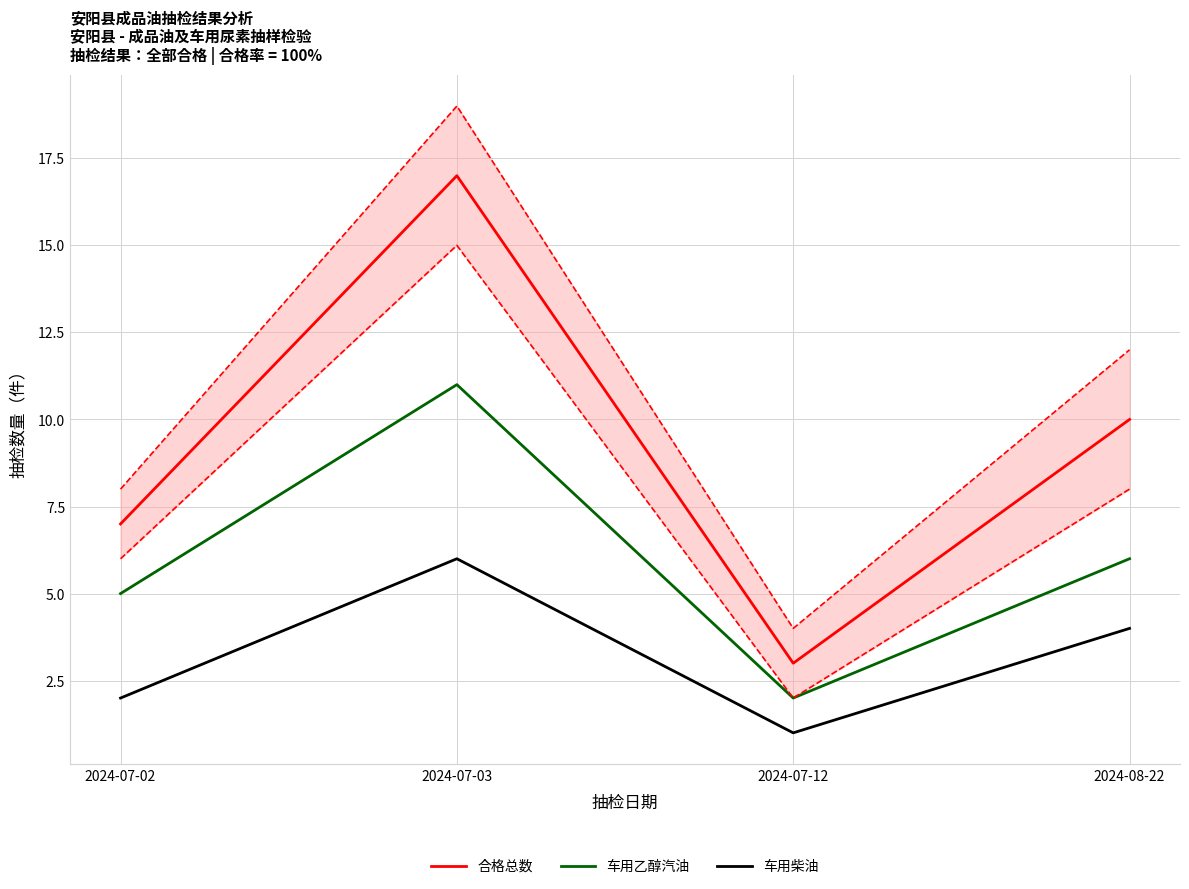

What position from the right is 2024-07-03?

3